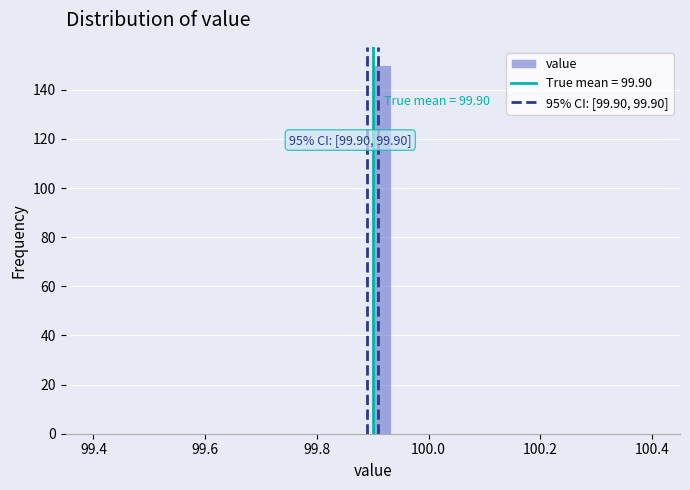

Read against the x-axis, roughly where is the centre of the tallest bar?

99.92